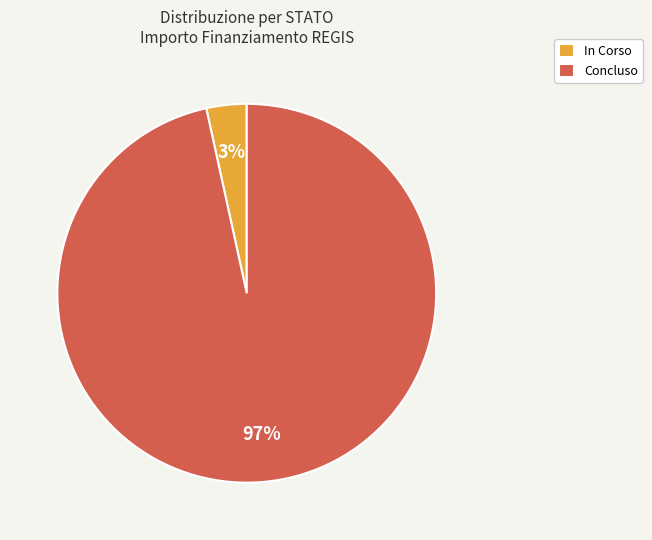

What is the smallest slice in the pie chart?

In Corso